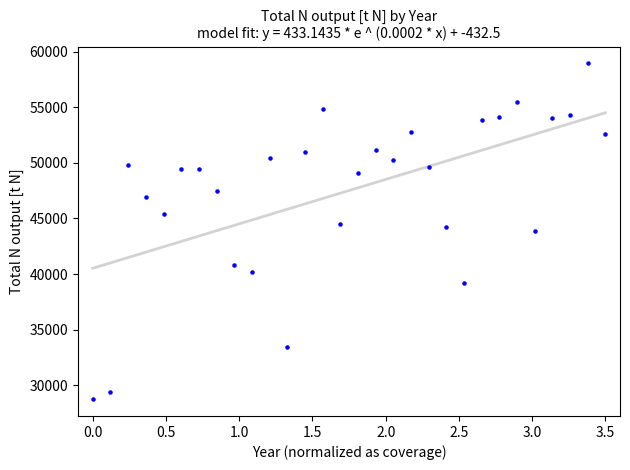

What is the range of X values (max minus min)?

3.5